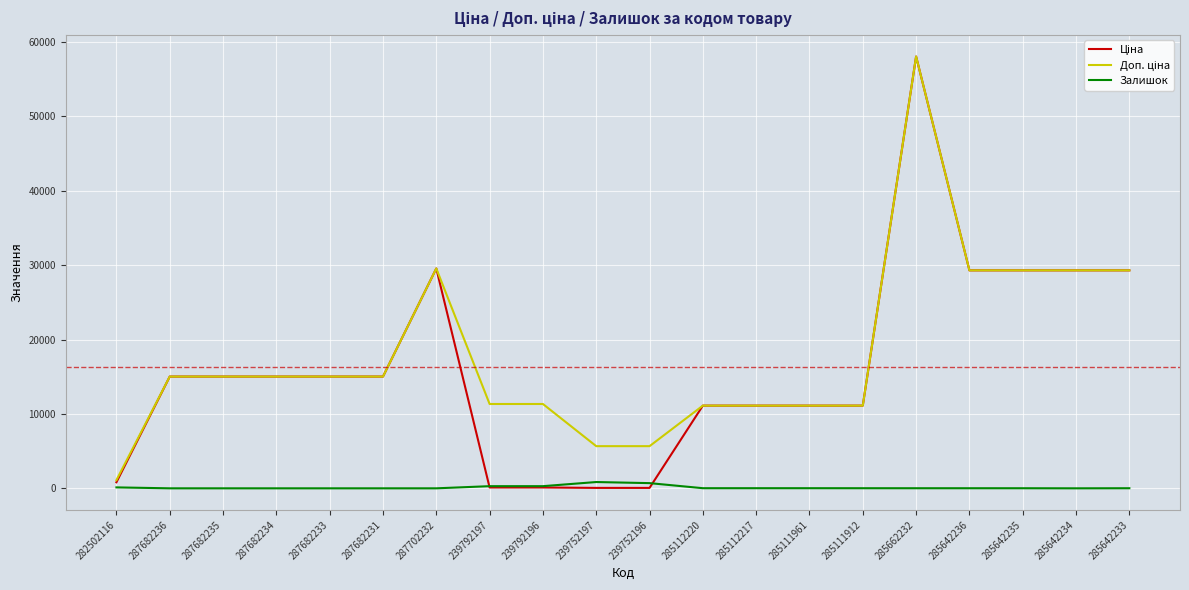

At how many categories does at least one series exceed 49894?

1